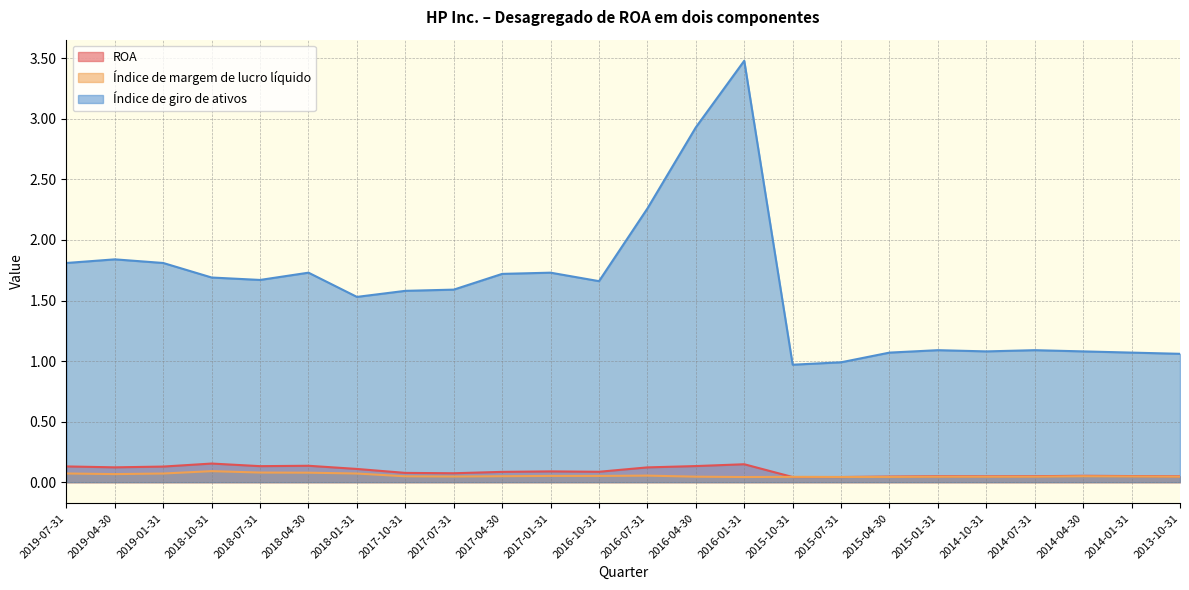

Reading left to right, extract all data points from this chart.

ROA: 0.1	0.1	0.1	0.2	0.1	0.1	0.1	0.1	0.1	0.1	0.1	0.1	0.1	0.1	0.1	0.0	0.0	0.0	0.0	0.0	0.0	0.1	0.1	0.0
Índice de margem de lucro líquido: 0.1	0.1	0.1	0.1	0.1	0.1	0.1	0.0	0.0	0.0	0.1	0.1	0.1	0.0	0.0	0.0	0.0	0.0	0.0	0.0	0.0	0.0	0.0	0.0
Índice de giro de ativos: 1.8	1.8	1.8	1.7	1.7	1.7	1.5	1.6	1.6	1.7	1.7	1.7	2.3	2.9	3.5	1.0	1.0	1.1	1.1	1.1	1.1	1.1	1.1	1.1